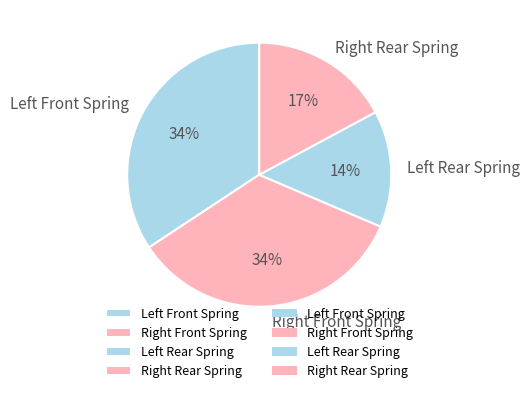

To the nearest percent, what is the difference between the largest and smallest slice percentages?

20%